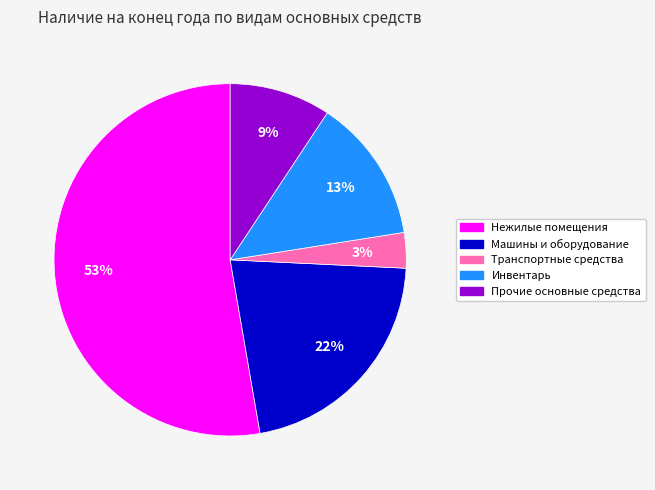

To the nearest percent, what percentage of the pie is Машины и оборудование?

22%